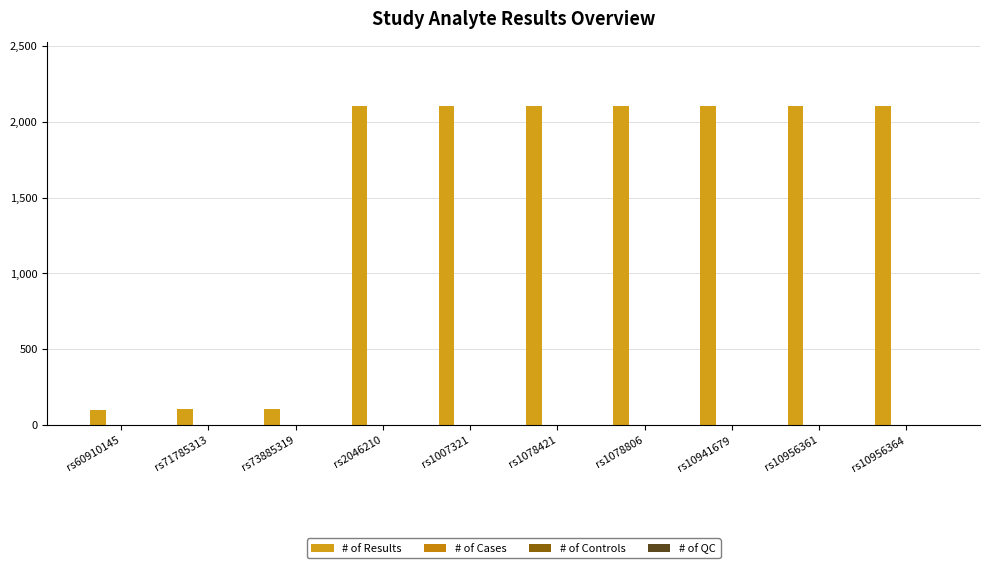

Which label corresponds to the largest value in the chart?

rs10956364